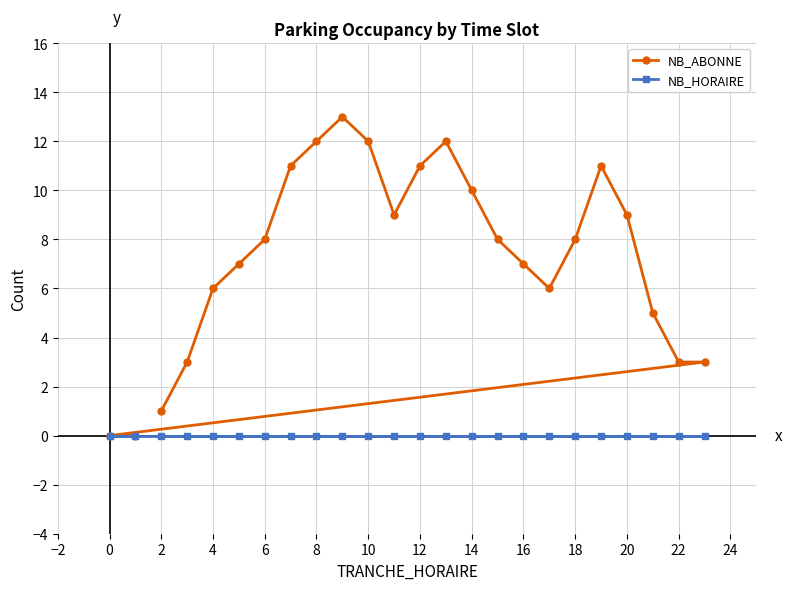

What is the greatest value displayed?

13